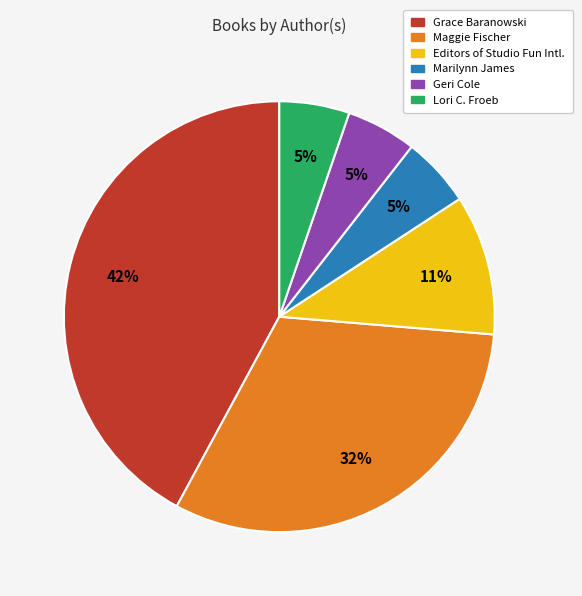

To the nearest percent, what is the difference between the largest and smallest slice percentages?

37%